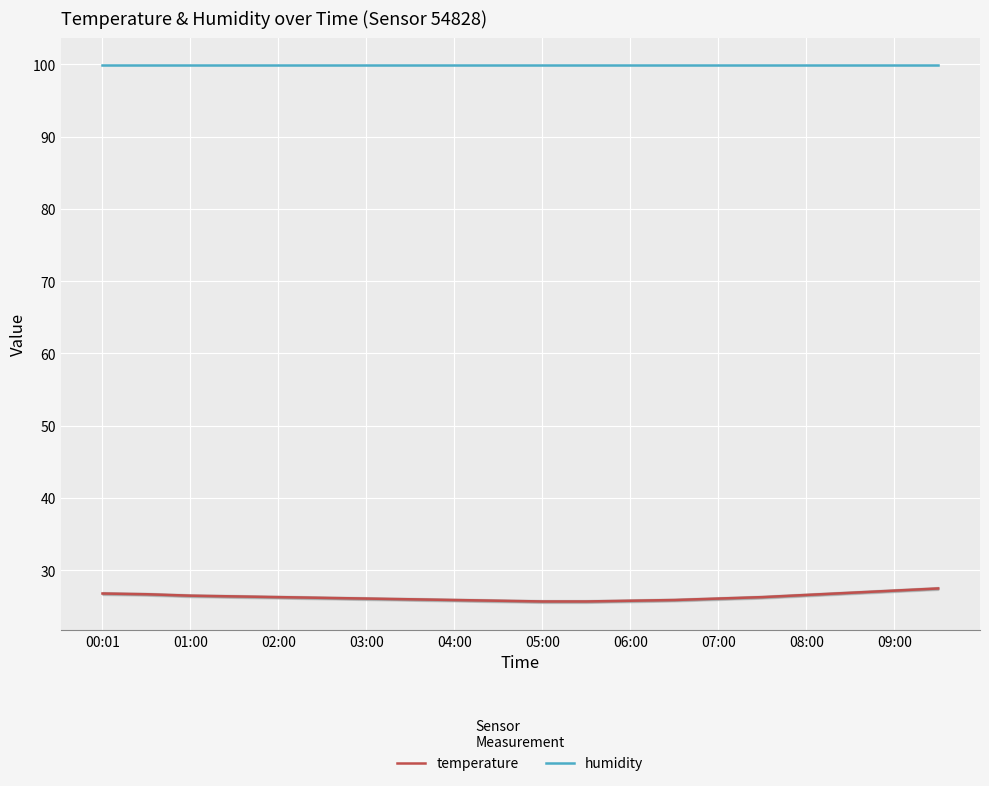

At which category is the sum across all series the highest?

19